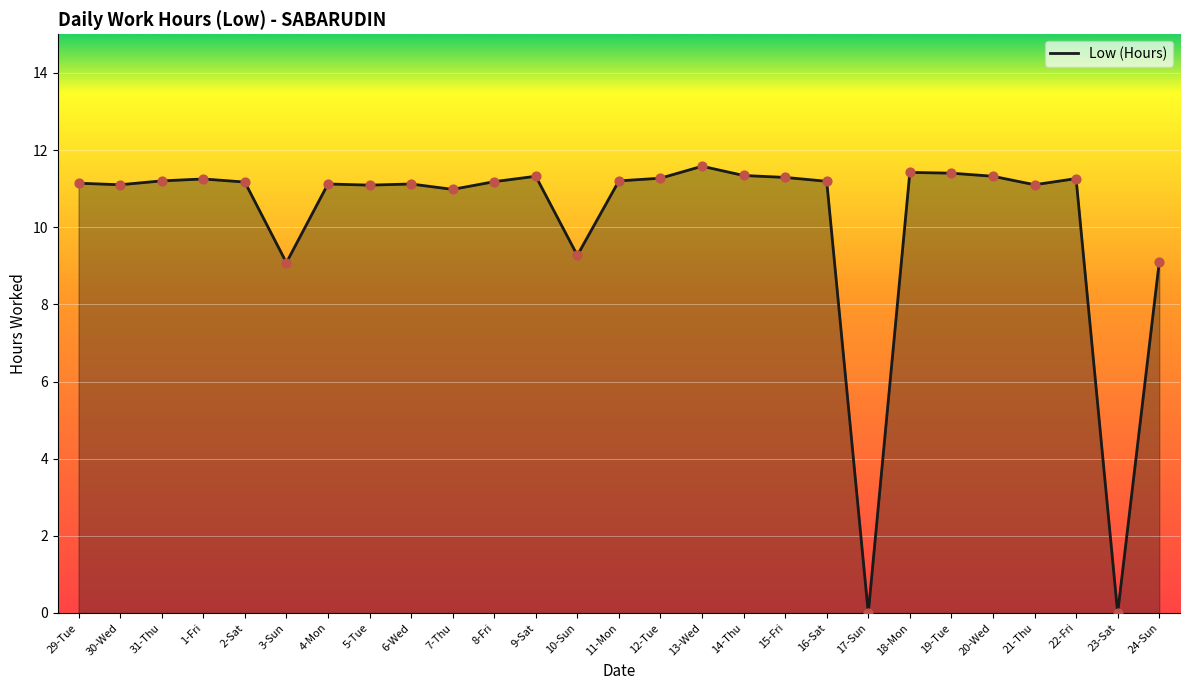

What is the ratio of the value at 2-Sat to the value at 8-Fri?

1.0